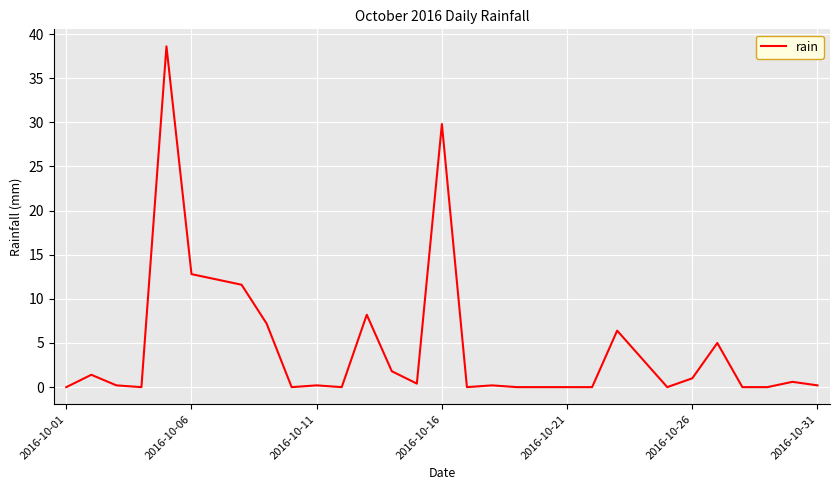

Does the chart display data point markers on the line(s)?

No